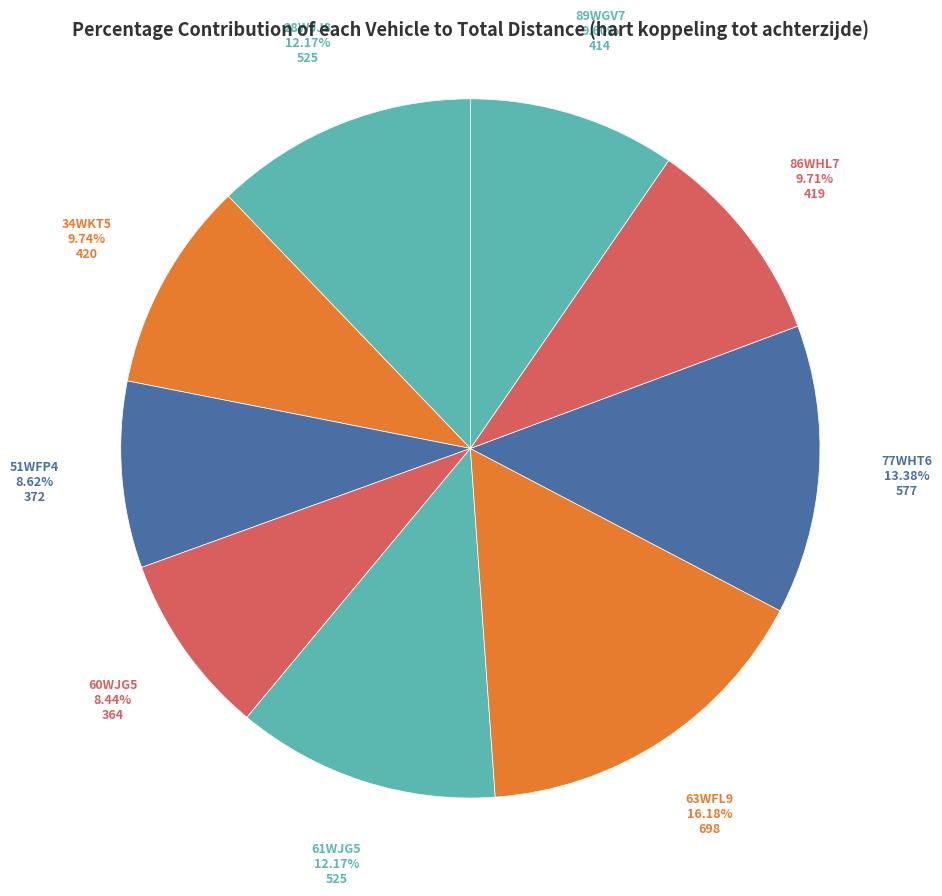

How many segments does this pie chart have?

9